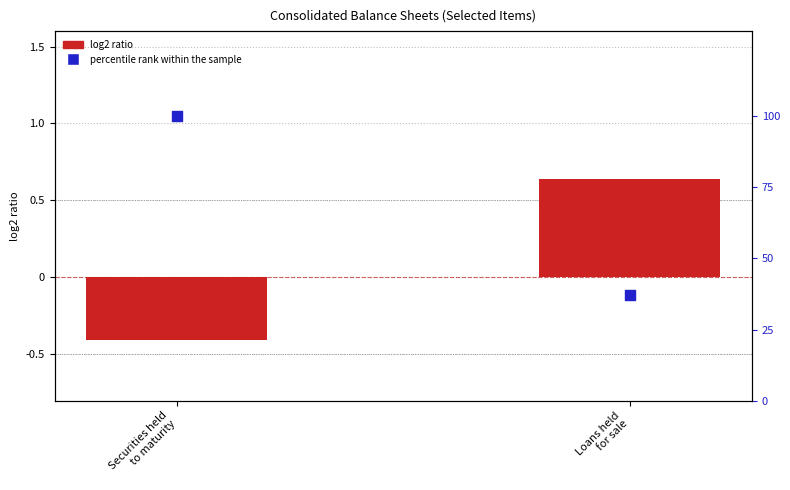

Which series has the largest Y range (max minus min)?

percentile rank within the sample